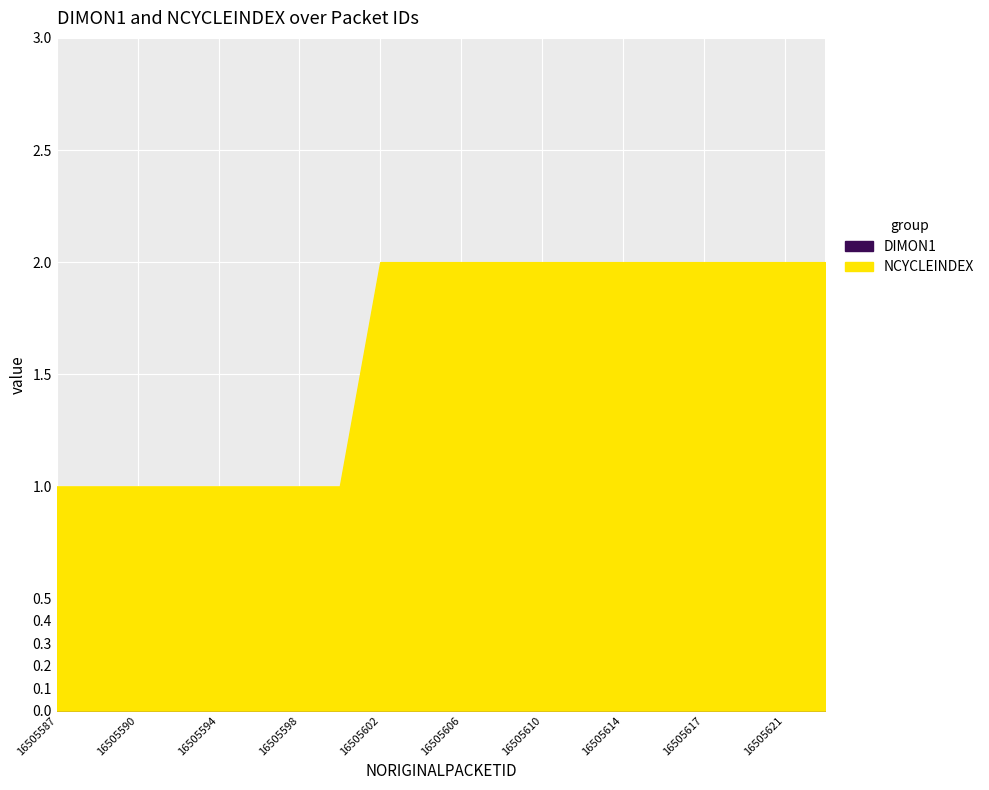

How many series are shown in this chart?

2